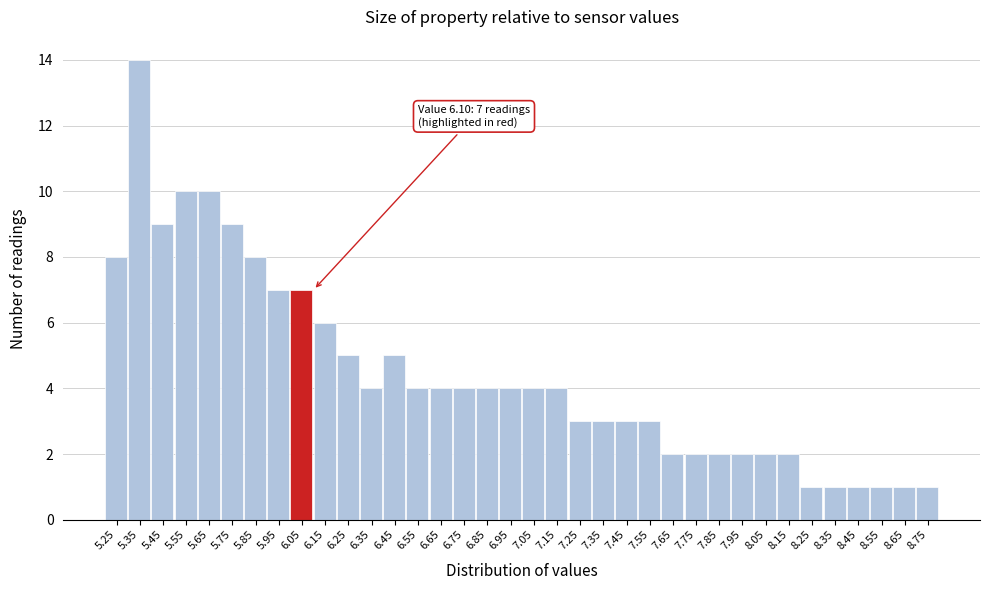

What is the greatest value displayed?

14